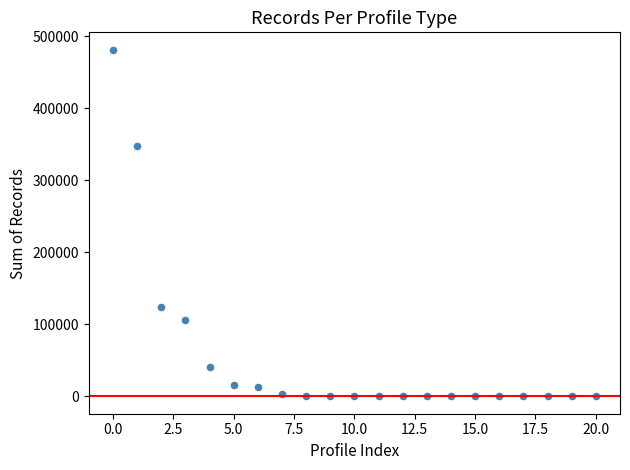

What is the range of Y values (max minus min)?

481243